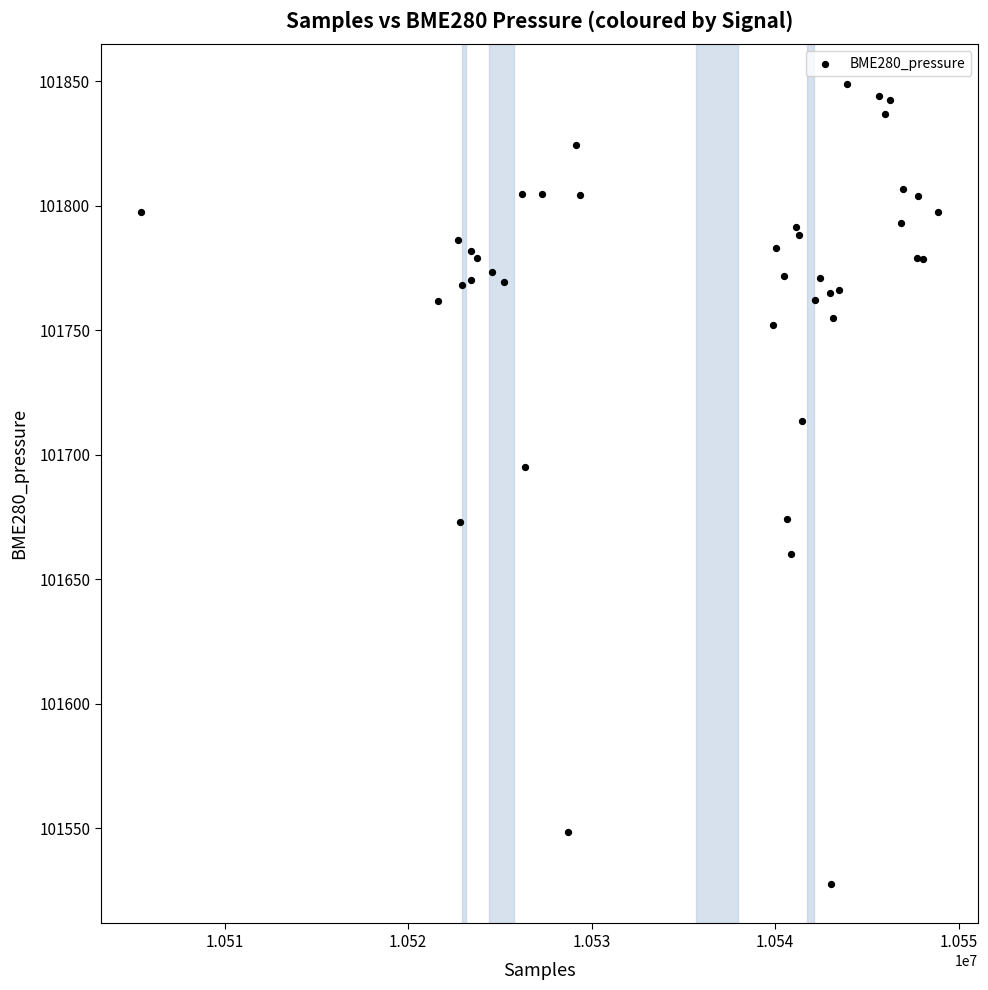

What Y value in the scatter plot is closest to 101688?

101695.0